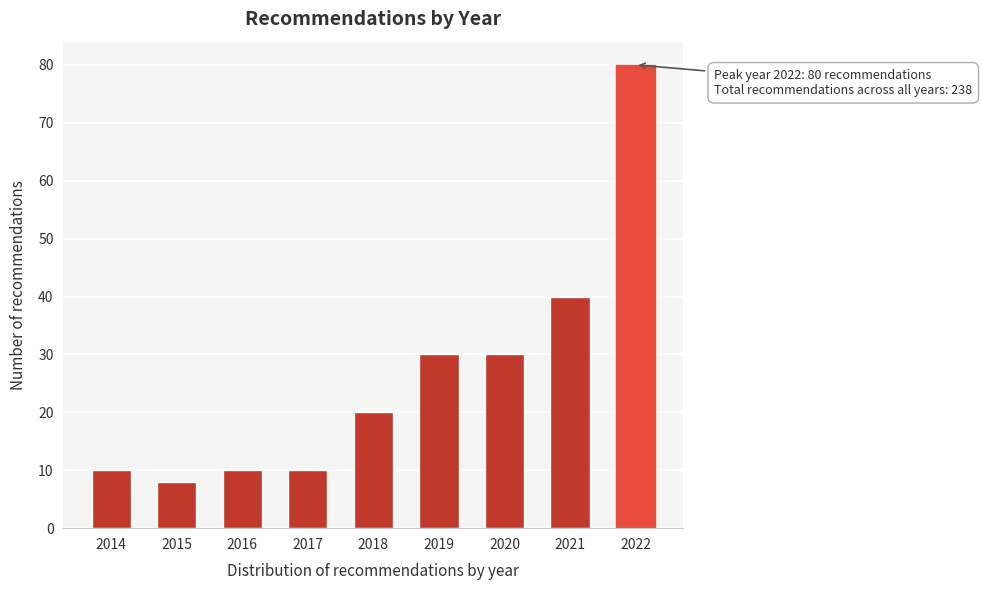

Reading left to right, transcribe all the data shown in this chart.

10	8	10	10	20	30	30	40	80